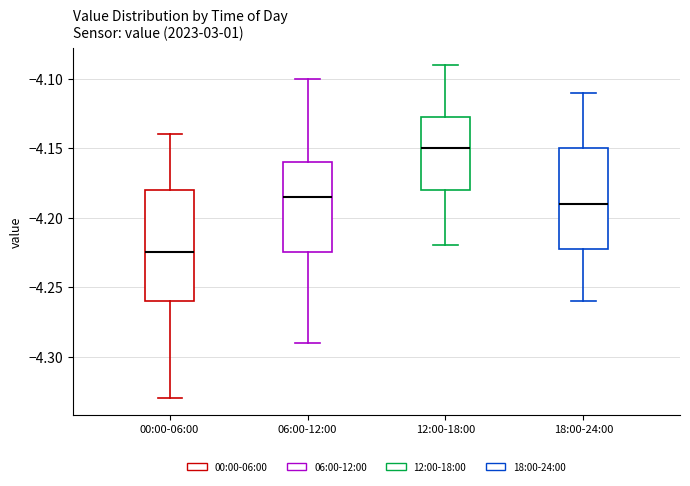

Comparing the boxes themselves (not the whiskers), which one is the tallest?

00:00-06:00